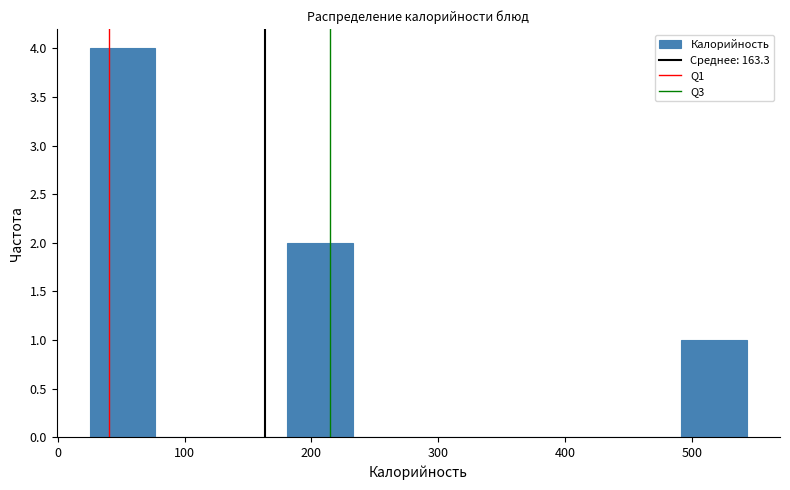

What is the height of the bar covering 30 to 80 on the x-axis? Neither the bar edges nor the heights are printed on the chart, so give them approximately, as read against the axes.

4